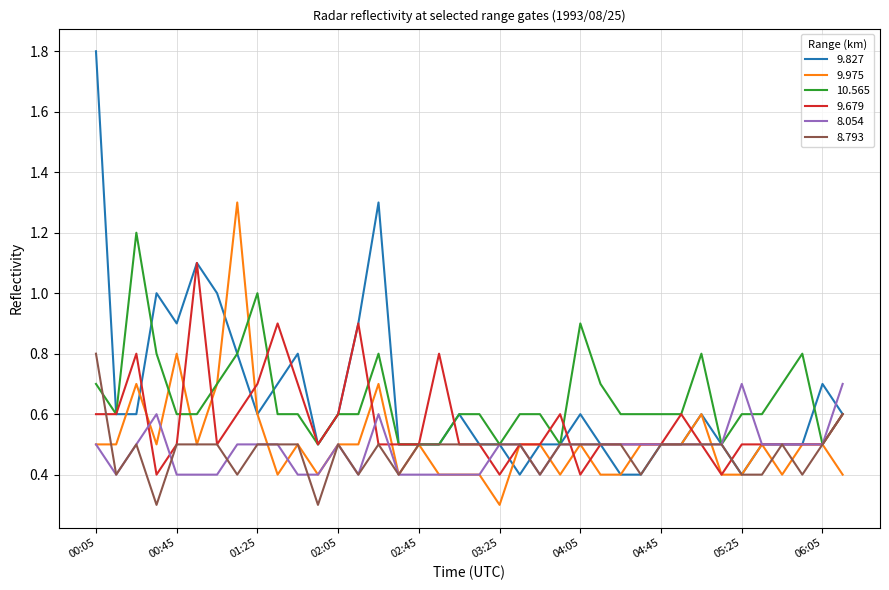

Reading left to right, list all the values displayed in this chart.

9.827: 1.8	0.6	0.6	1.0	0.9	1.1	1.0	0.8	0.6	0.7	0.8	0.5	0.6	0.9	1.3	0.5	0.5	0.5	0.6	0.5	0.5	0.4	0.5	0.5	0.6	0.5	0.4	0.4	0.5	0.5	0.6	0.5	0.4	0.5	0.5	0.5	0.7	0.6
9.975: 0.5	0.5	0.7	0.5	0.8	0.5	0.7	1.3	0.6	0.4	0.5	0.4	0.5	0.5	0.7	0.4	0.5	0.4	0.4	0.4	0.3	0.5	0.5	0.4	0.5	0.4	0.4	0.5	0.5	0.5	0.6	0.4	0.4	0.5	0.4	0.5	0.5	0.4
10.565: 0.7	0.6	1.2	0.8	0.6	0.6	0.7	0.8	1.0	0.6	0.6	0.5	0.6	0.6	0.8	0.5	0.5	0.5	0.6	0.6	0.5	0.6	0.6	0.5	0.9	0.7	0.6	0.6	0.6	0.6	0.8	0.5	0.6	0.6	0.7	0.8	0.5	0.6
9.679: 0.6	0.6	0.8	0.4	0.5	1.1	0.5	0.6	0.7	0.9	0.7	0.5	0.6	0.9	0.5	0.5	0.5	0.8	0.5	0.5	0.4	0.5	0.5	0.6	0.4	0.5	0.5	0.5	0.5	0.6	0.5	0.4	0.5	0.5	0.5	0.5	0.5	0.6
8.054: 0.5	0.4	0.5	0.6	0.4	0.4	0.4	0.5	0.5	0.5	0.4	0.4	0.5	0.4	0.6	0.4	0.4	0.4	0.4	0.4	0.5	0.5	0.4	0.5	0.5	0.5	0.5	0.5	0.5	0.5	0.5	0.5	0.7	0.5	0.5	0.5	0.5	0.7
8.793: 0.8	0.4	0.5	0.3	0.5	0.5	0.5	0.4	0.5	0.5	0.5	0.3	0.5	0.4	0.5	0.4	0.5	0.5	0.5	0.5	0.5	0.5	0.4	0.5	0.5	0.5	0.5	0.4	0.5	0.5	0.5	0.5	0.4	0.4	0.5	0.4	0.5	0.6